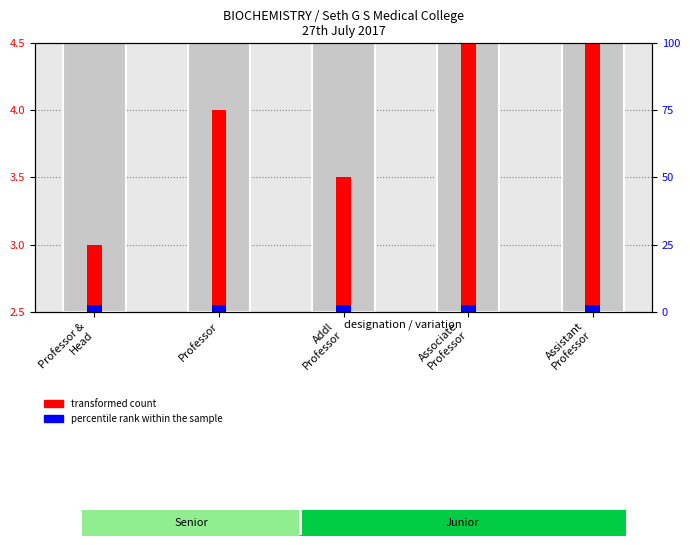

Is it true that percentile rank within the sample equals 0.0 at Professor?

True